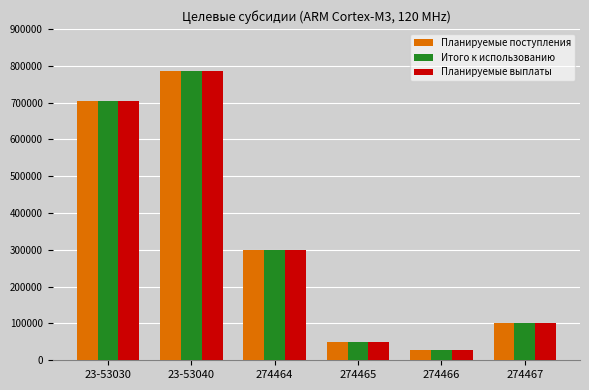

Rank the categories by Планируемые выплаты value from lowest to highest.

274466, 274465, 274467, 274464, 23-53030, 23-53040